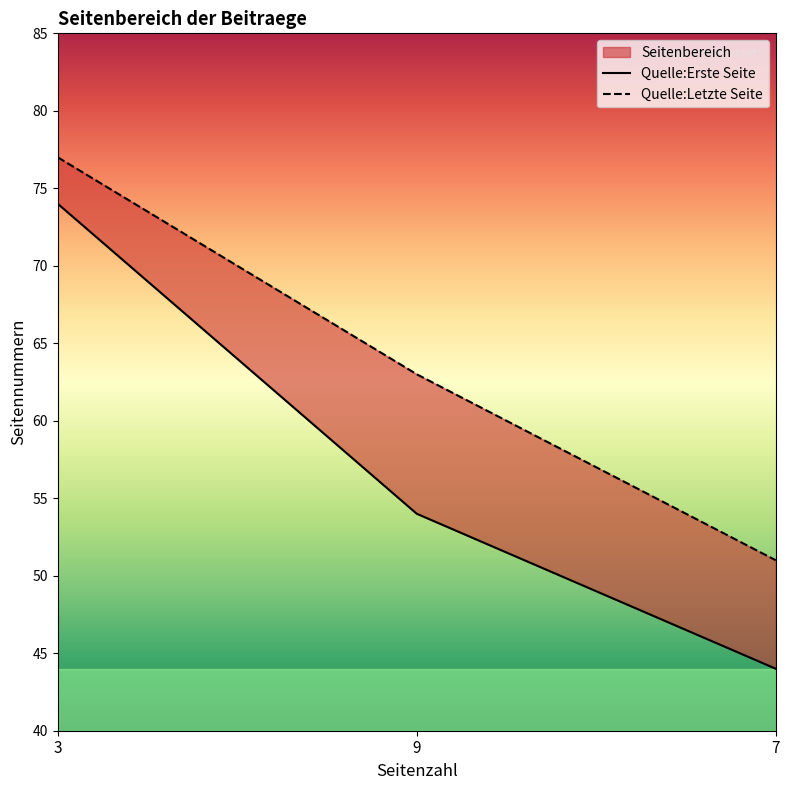

True or false: Quelle:Erste Seite has a value of 74 at 3.

True